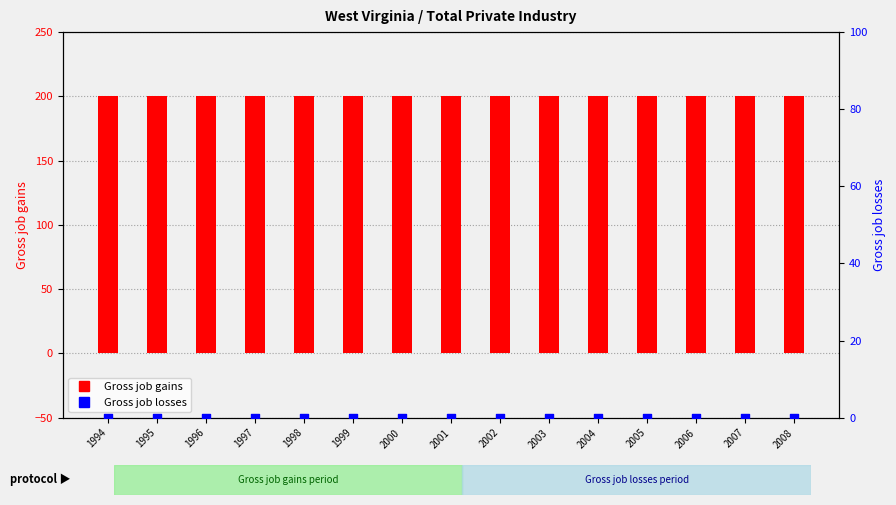

What is the total value across all series at 1997?

200